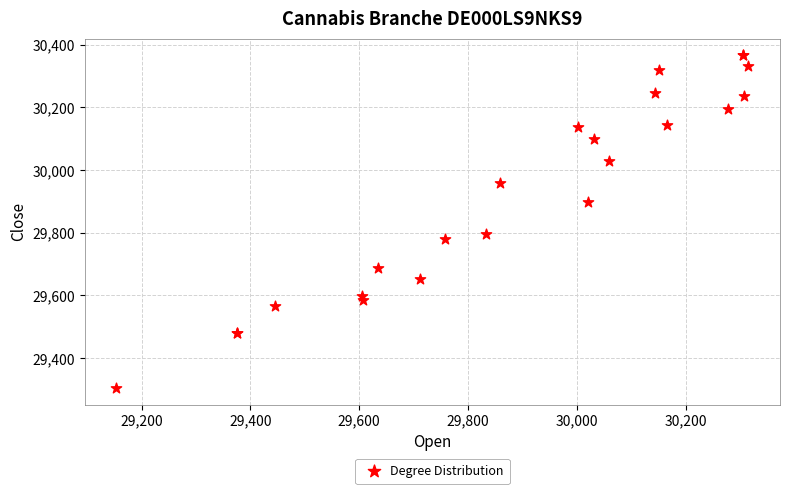

What Y value in the scatter plot is closest to 29835?

29796